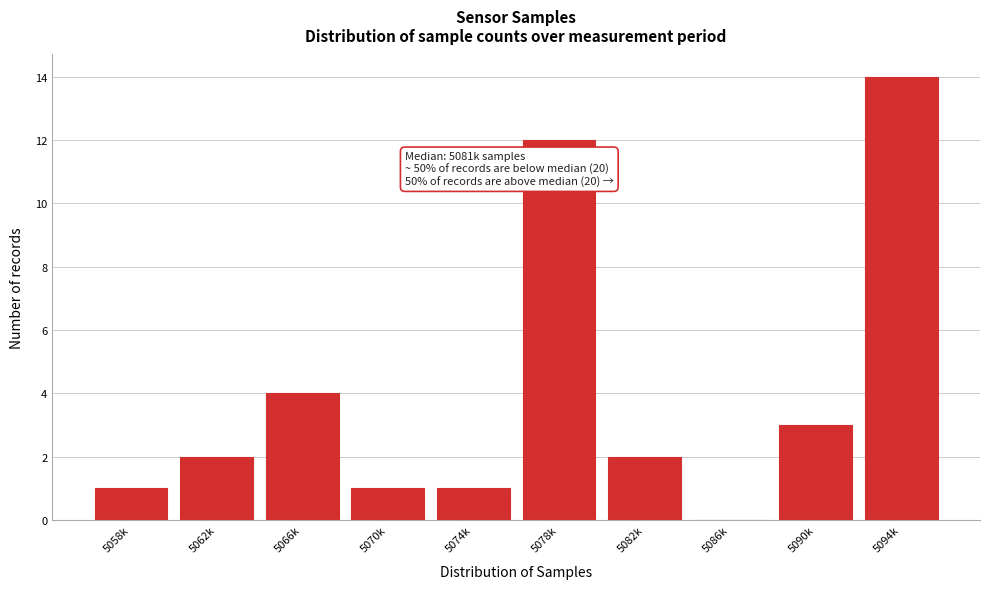

Reading left to right, what are all the values shown in this chart?

5058k=1	5062k=2	5066k=4	5070k=1	5074k=1	5078k=12	5082k=2	5086k=0	5090k=3	5094k=14